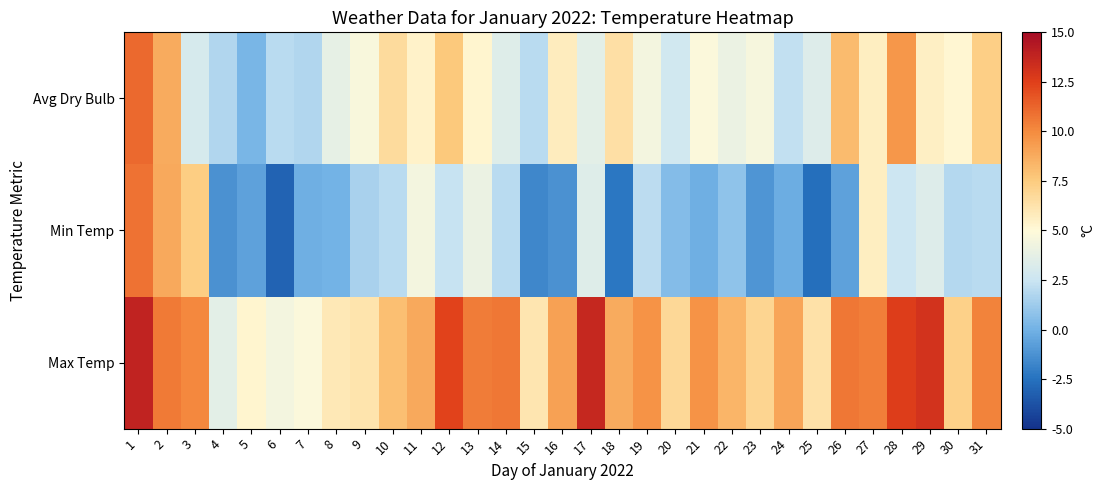

How many series are shown in this chart?

3